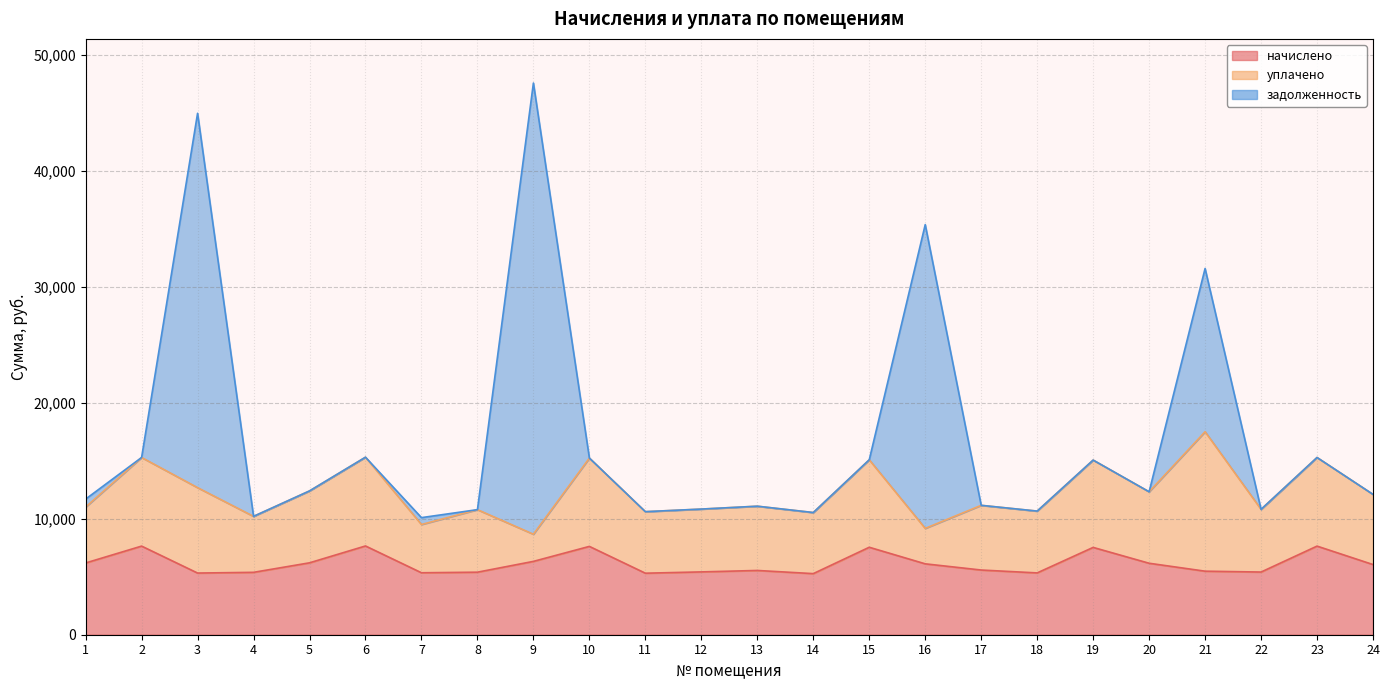

At which label is начислено closest to 6458?

9